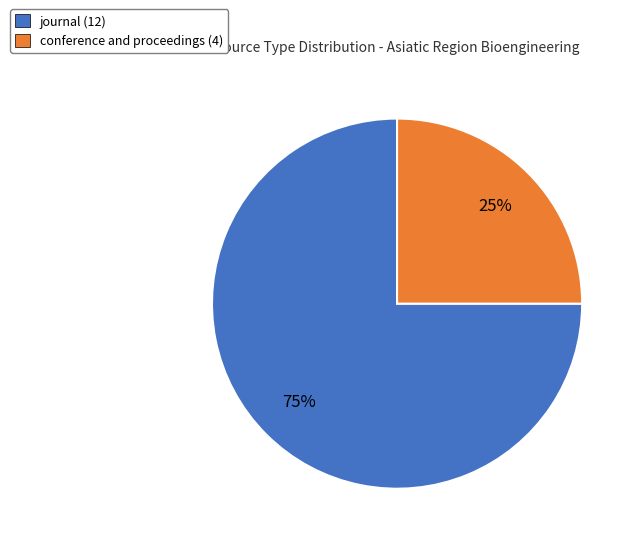

Is it true that journal is 75% of the pie?

True